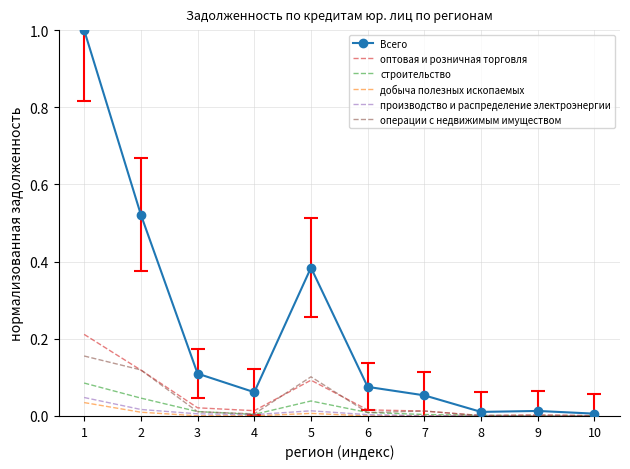

What are all the series names shown in the legend?

Всего, оптовая и розничная торговля, строительство, добыча полезных ископаемых, производство и распределение электроэнергии, операции с недвижимым имуществом